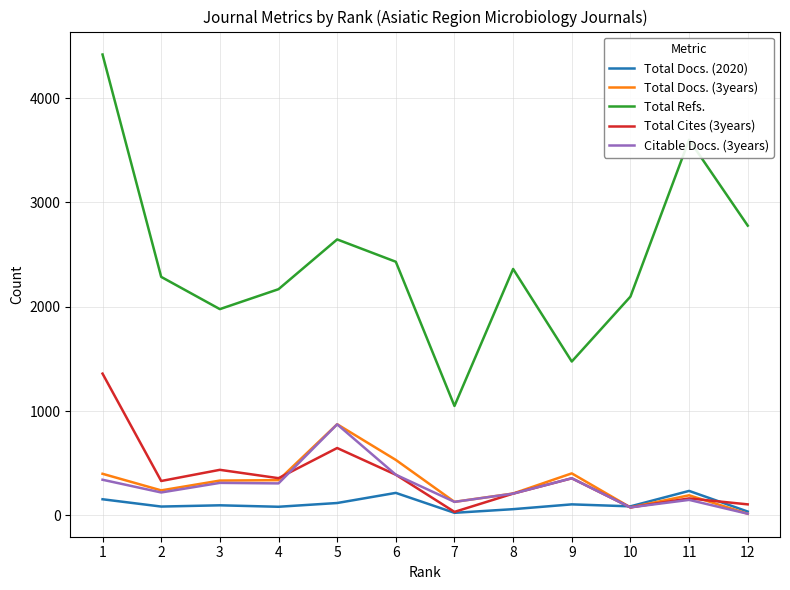

Is this an area chart (filled region under the line)?

No